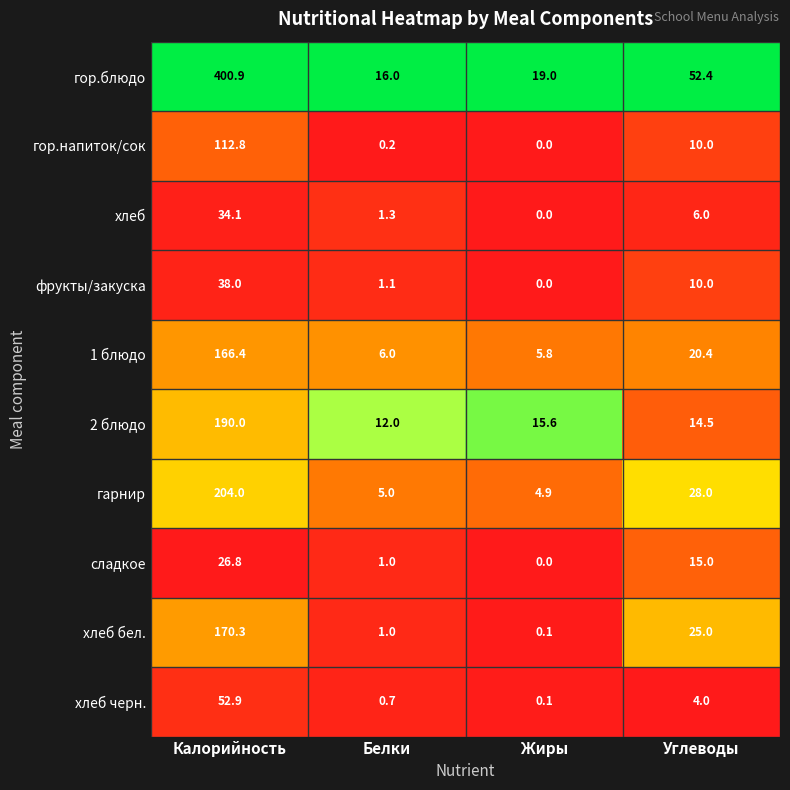

At which category does the chart reach its peak across all series?

Калорийность